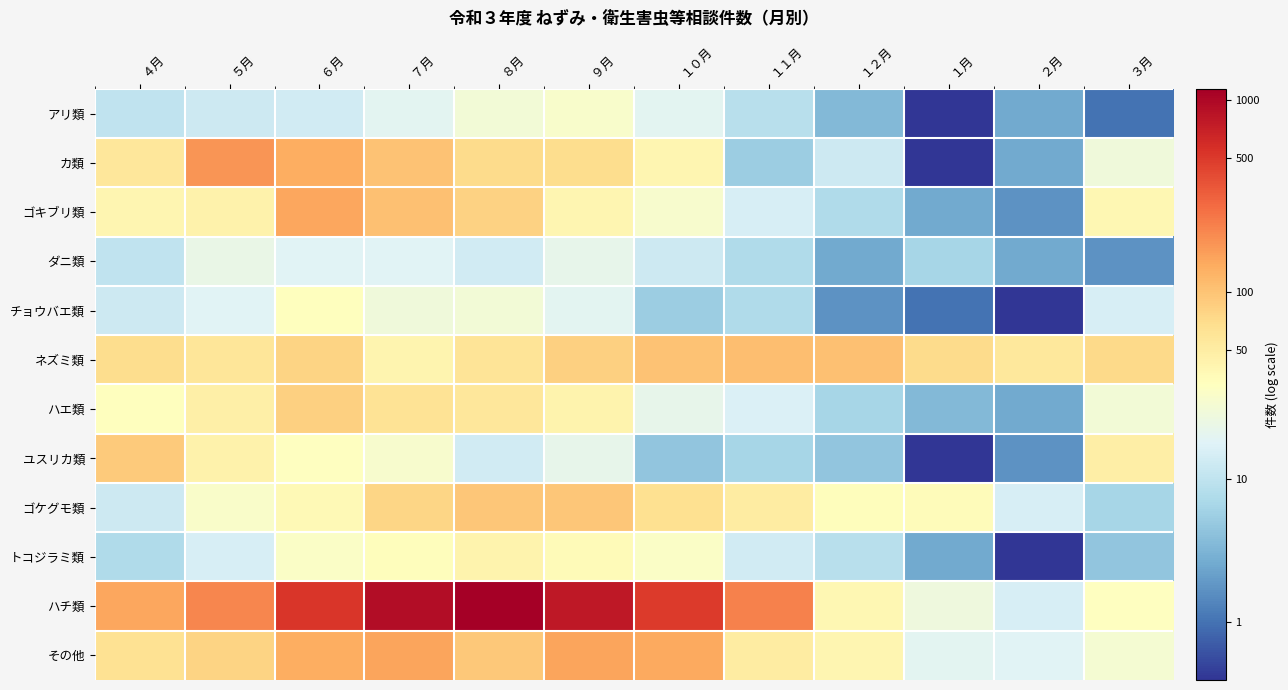

Which category has the lowest value across all series?

１月